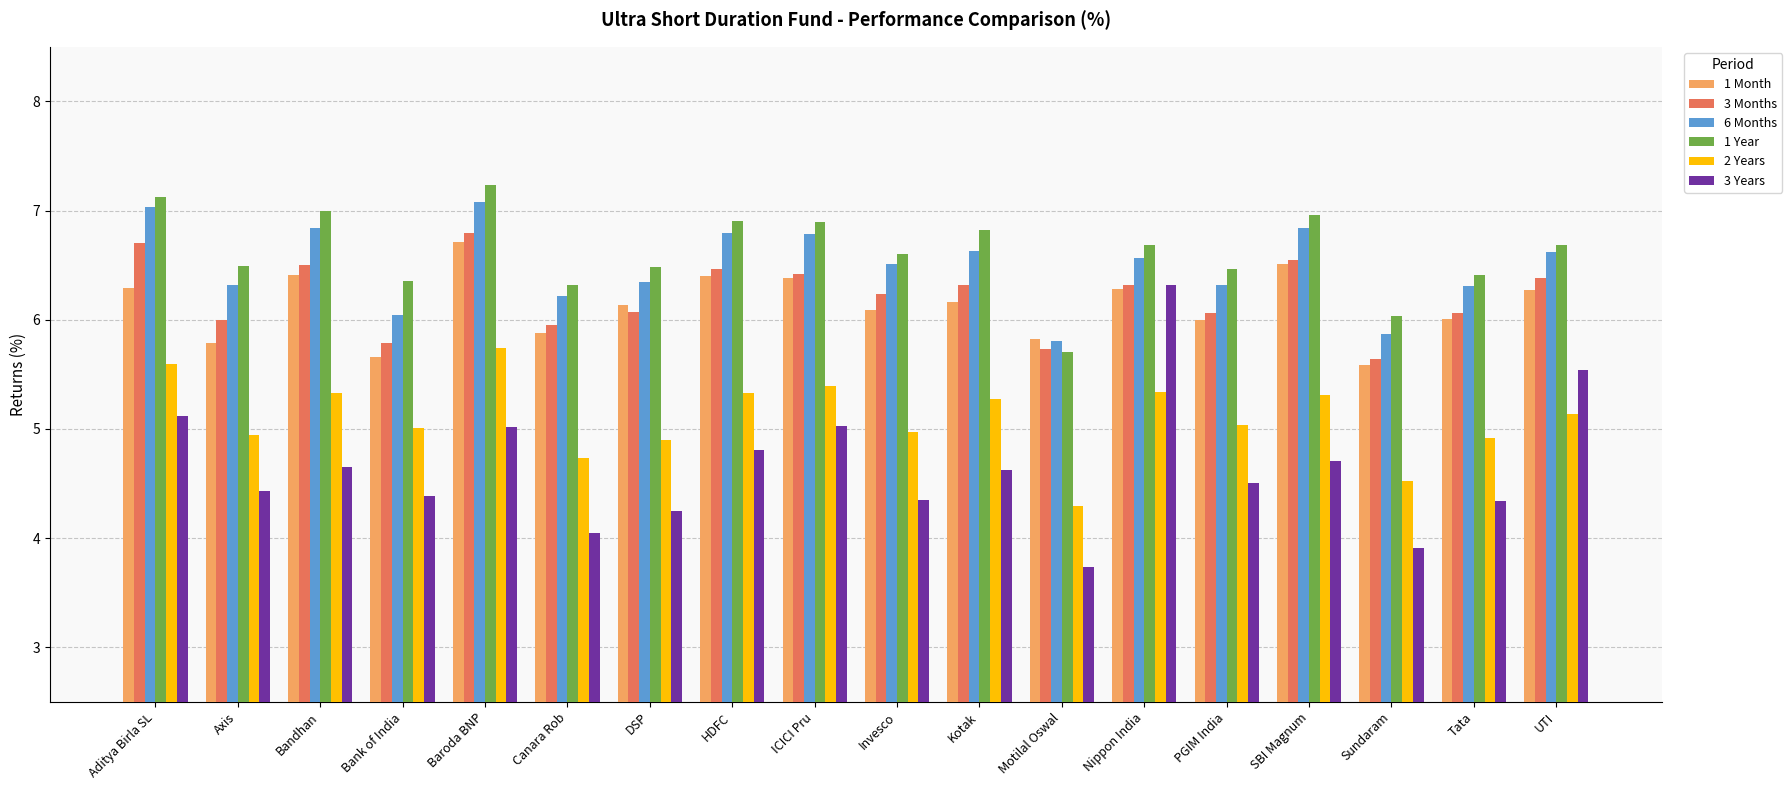

At how many categories does at least one series exceed 5?

18